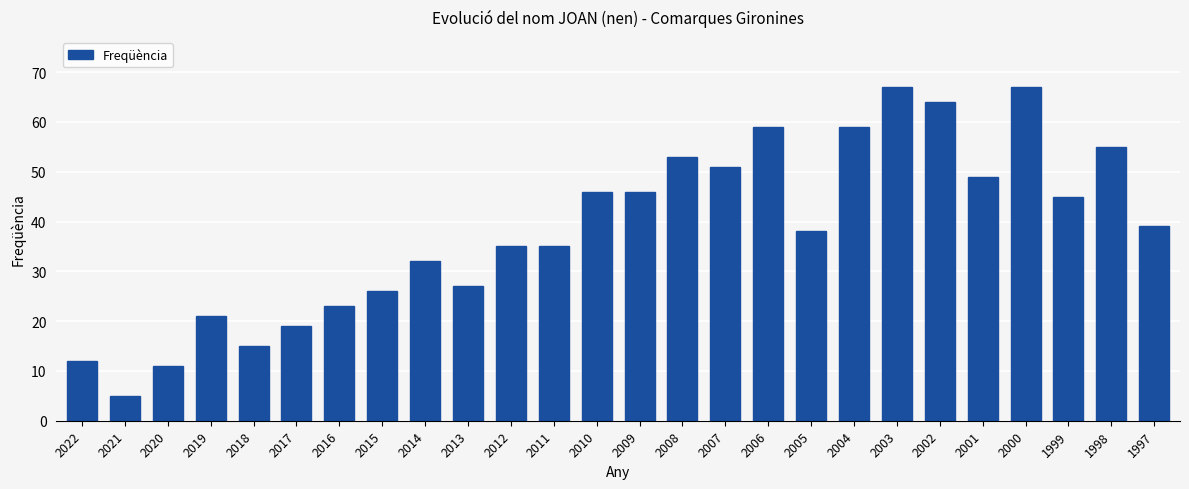

Count the number of categories in the chart.

26